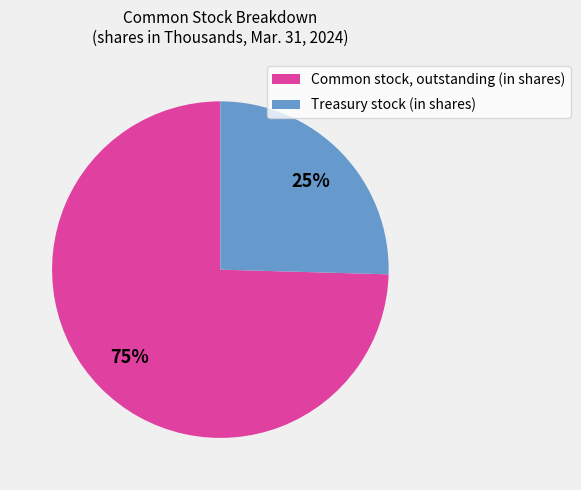

Between Common stock, outstanding (in shares) and Treasury stock (in shares), which is larger?

Common stock, outstanding (in shares)